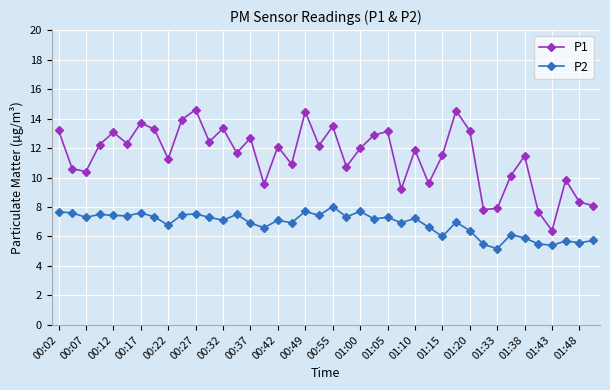

True or false: P2 and P1 intersect in this chart.

False